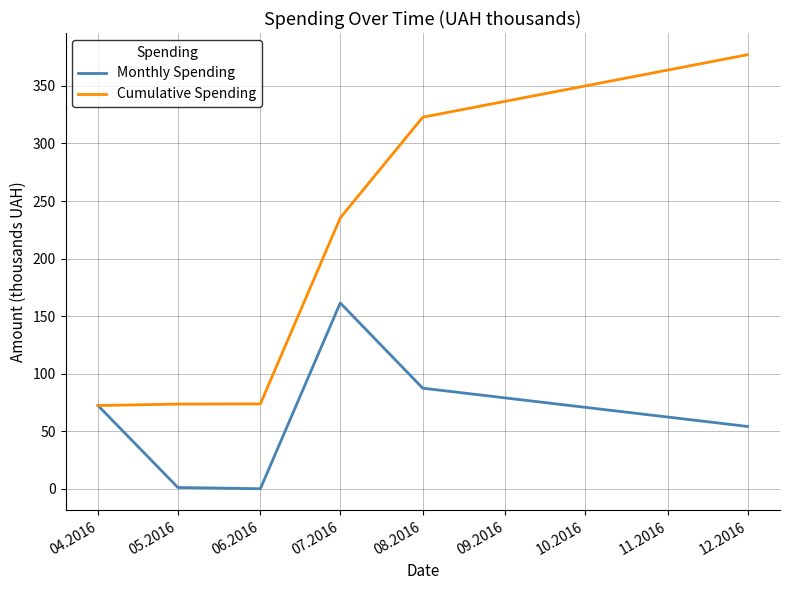

Does the chart have visible grid lines?

Yes